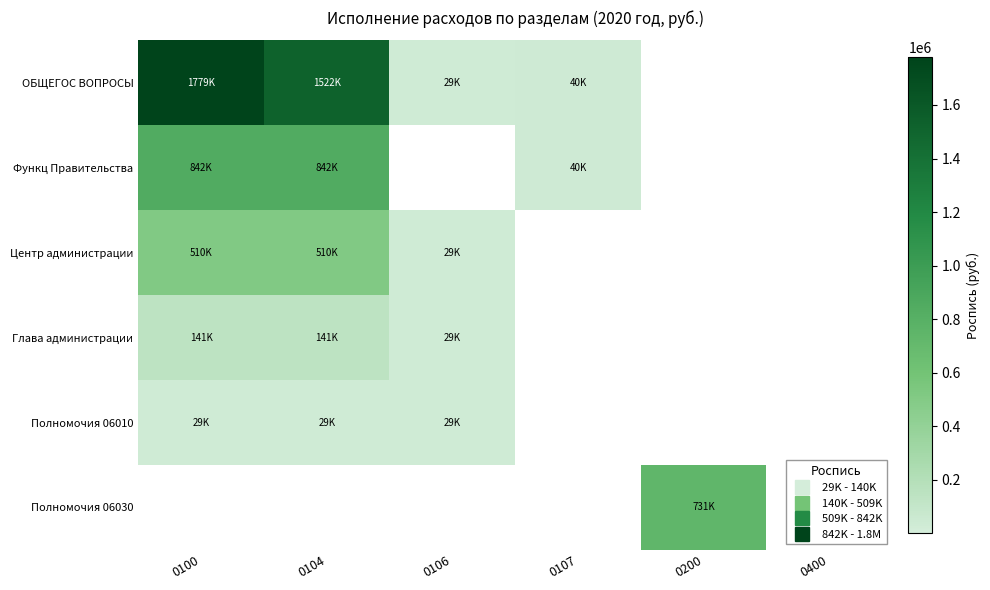

Reading right to left, list all the values displayed in this chart.

ОБЩЕГОС ВОПРОСЫ: 0400=0.0	0200=0.0	0107=40000.0	0106=29407.0	0104=1522007.7	0100=1779054.4
Функц Правительства: 0400=0.0	0200=0.0	0107=40000.0	0106=0.0	0104=842094.7	0100=842094.7
Центр администрации: 0400=0.0	0200=0.0	0107=0.0	0106=29407.0	0104=509910.0	0100=509910.0
Глава администрации: 0400=0.0	0200=0.0	0107=0.0	0106=29407.0	0104=140596.0	0100=140596.0
Полномочия 06010: 0400=0.0	0200=0.0	0107=0.0	0106=29407.0	0104=29407.0	0100=29407.0
Полномочия 06030: 0400=0.0	0200=731449.5	0107=0.0	0106=0.0	0104=0.0	0100=0.0